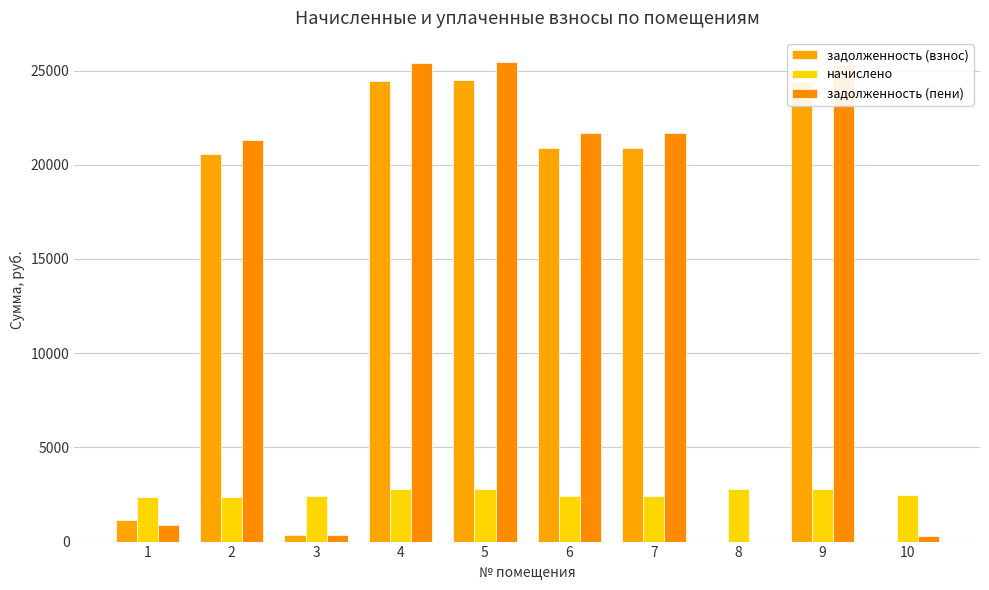

Reading left to right, list all the values displayed in this chart.

задолженность (взнос): 1164.6	20548.1	324.6	24474.2	24525.3	20905.1	20905.1	0.0	24372.4	0.0
начислено: 2357.6	2357.6	2398.5	2808.0	2813.8	2398.5	2398.5	2802.2	2796.3	2474.6
задолженность (пени): 882.2	21334.0	326.9	25410.2	25463.2	21704.6	21704.6	0.0	25304.5	274.9